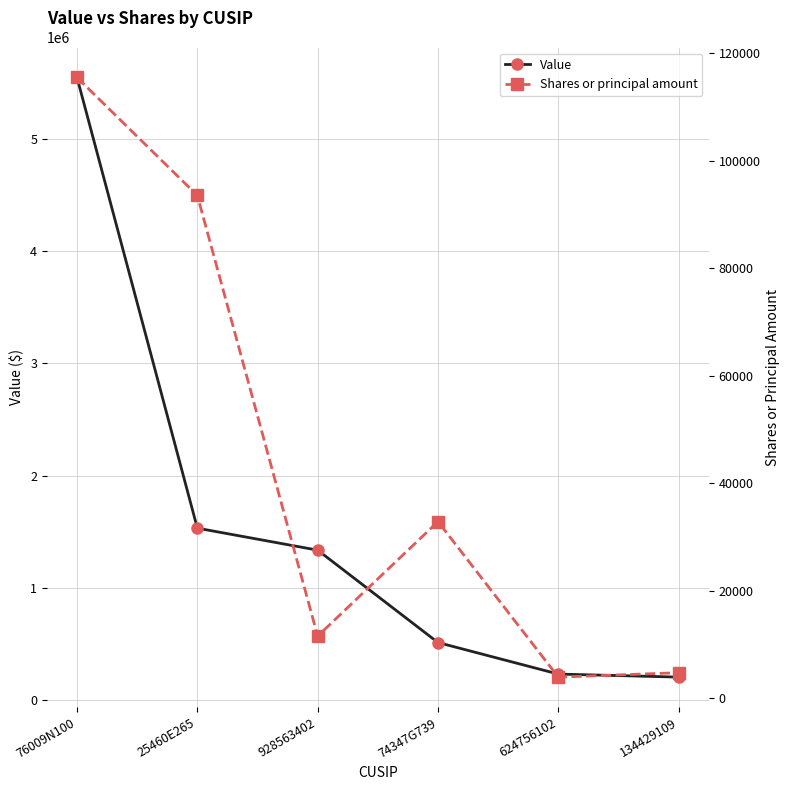

Reading left to right, extract all data points from this chart.

Value: 76009N100=5547000	25460E265=1532000	928563402=1336000	74347G739=513000	624756102=232000	134429109=205000
Shares or principal amount: 76009N100=115466	25460E265=93516	928563402=11530	74347G739=32829	624756102=3900	134429109=4718